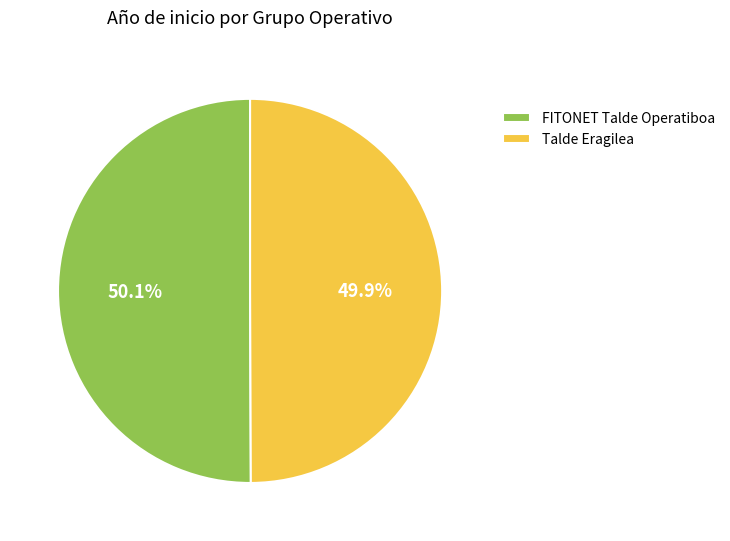

Does any single category account for the majority?

Yes